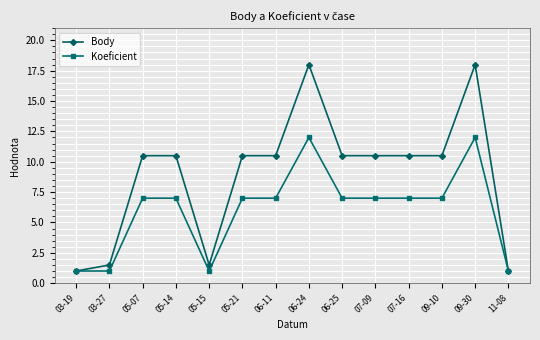

Where does the Body series first go above 10?

05-07